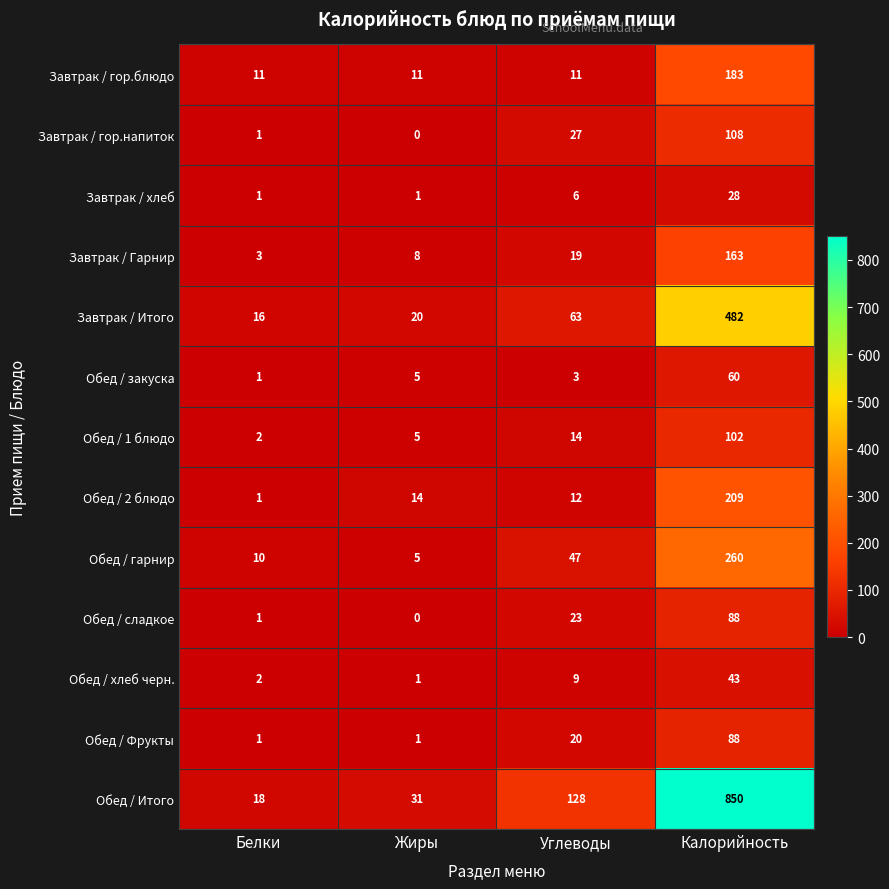

At which label does Обед / хлеб черн. reach its peak?

Калорийность